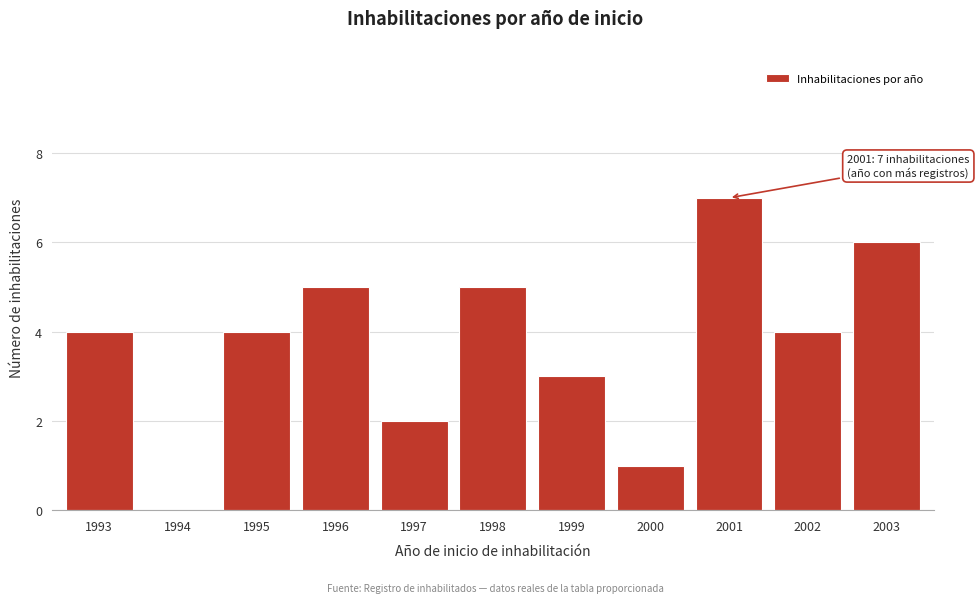

Reading right to left, what are all the values shown in this chart?

2003=6	2002=4	2001=7	2000=1	1999=3	1998=5	1997=2	1996=5	1995=4	1994=0	1993=4